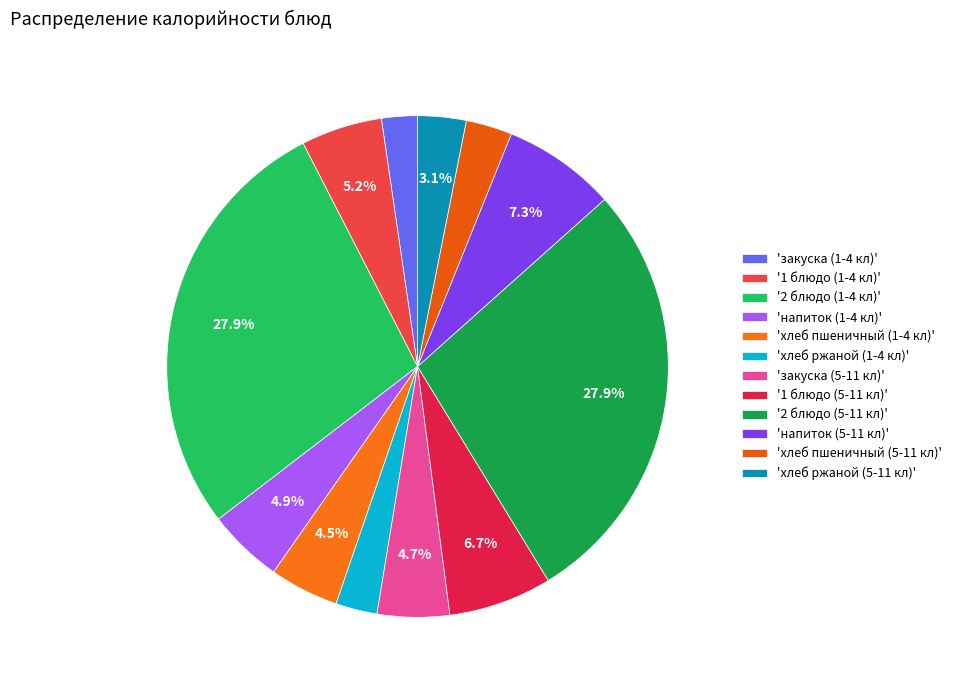

How many slices are in this pie chart?

12